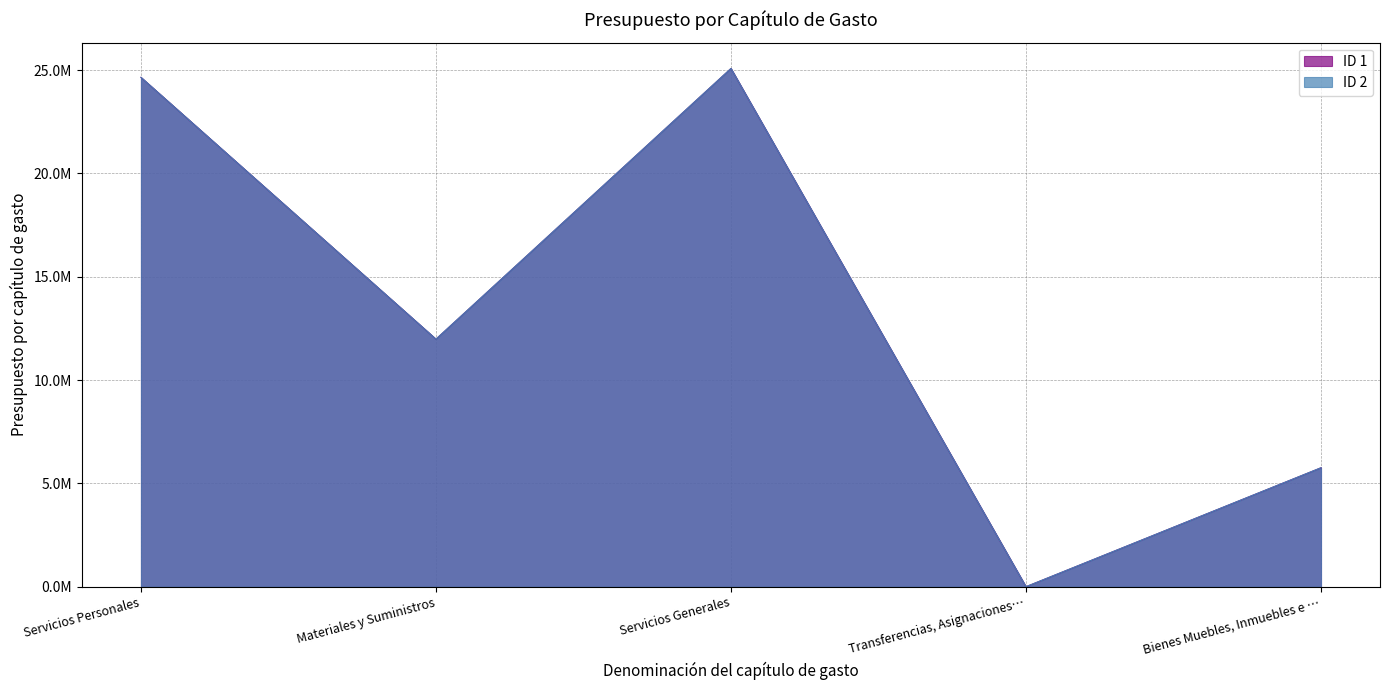

True or false: ID 1 and ID 2 cross at least once.

False